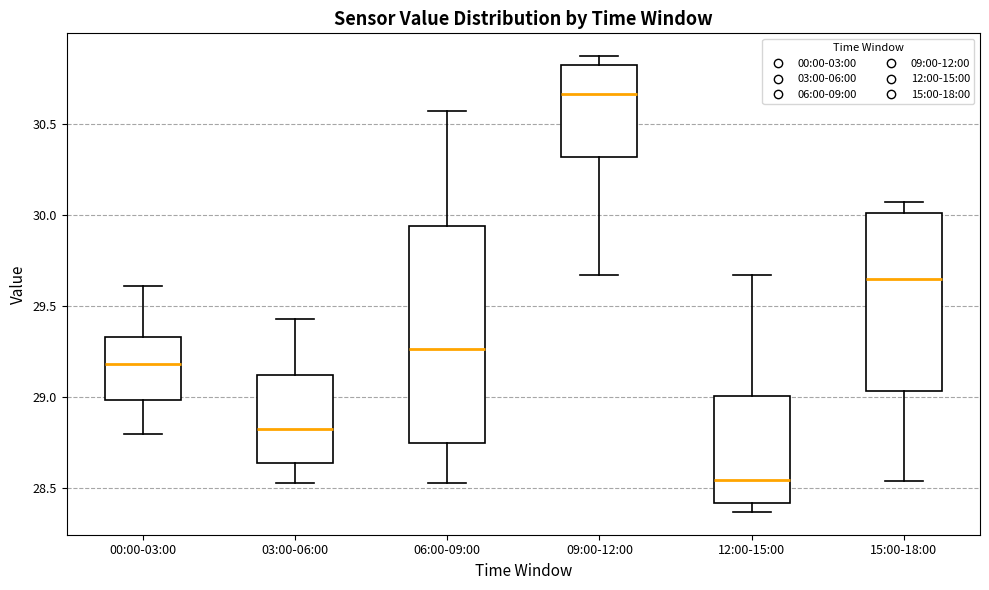

Reading left to right, transcribe this box plot: for each box, give where its median line is, the range the box spans, and where its two whiskers end, as read against the y-axis. The values are not printed on the chart, so give them approximately, as read against the axis.

00:00-03:00: median 29.20, box 29.00 to 29.35, whiskers 28.80 to 29.60
03:00-06:00: median 28.85, box 28.65 to 29.10, whiskers 28.55 to 29.45
06:00-09:00: median 29.25, box 28.75 to 29.95, whiskers 28.55 to 30.55
09:00-12:00: median 30.65, box 30.30 to 30.80, whiskers 29.65 to 30.85
12:00-15:00: median 28.55, box 28.40 to 29.00, whiskers 28.35 to 29.65
15:00-18:00: median 29.65, box 29.05 to 30.00, whiskers 28.55 to 30.05